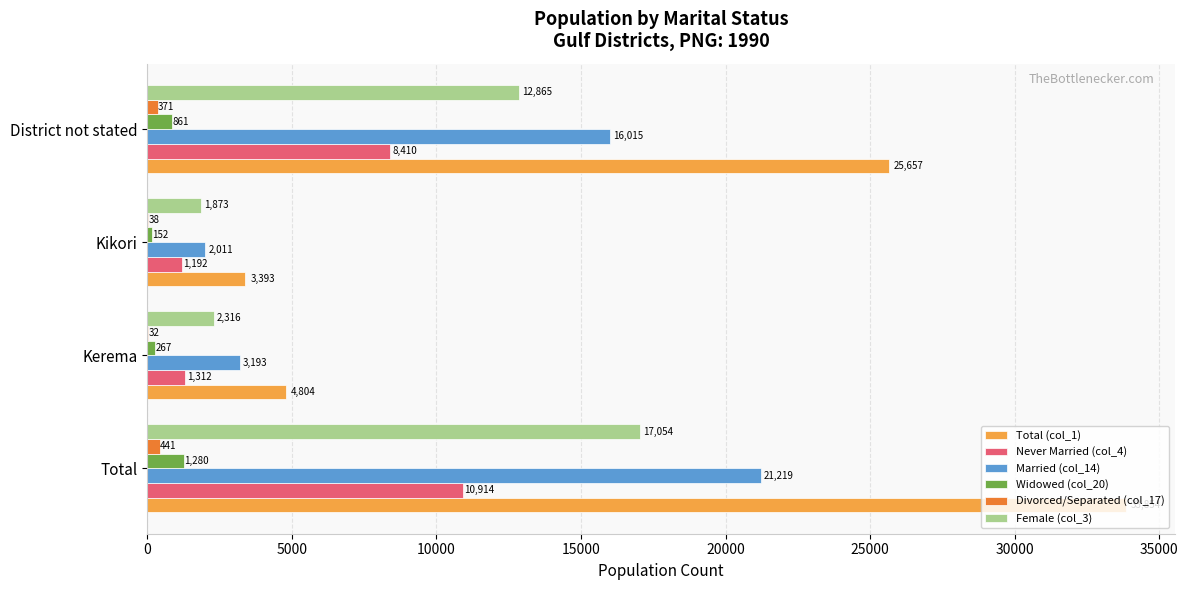

Which series has the largest total across all categories?

Total (col_1)